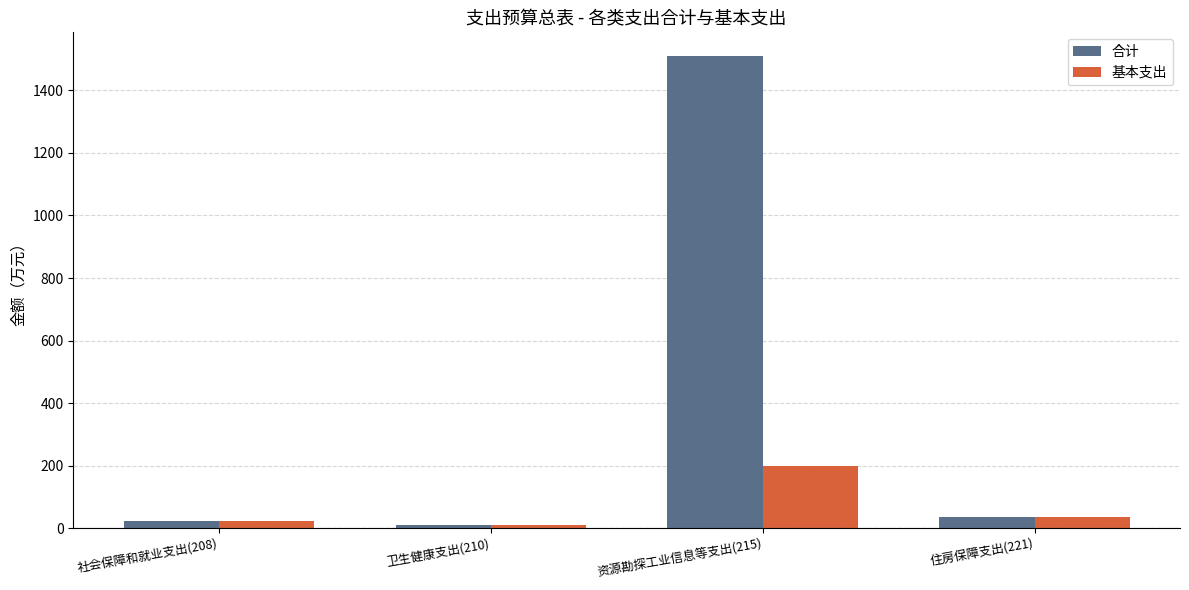

Between 卫生健康支出(210) and 资源勘探工业信息等支出(215), which series saw the biggest shift?

合计